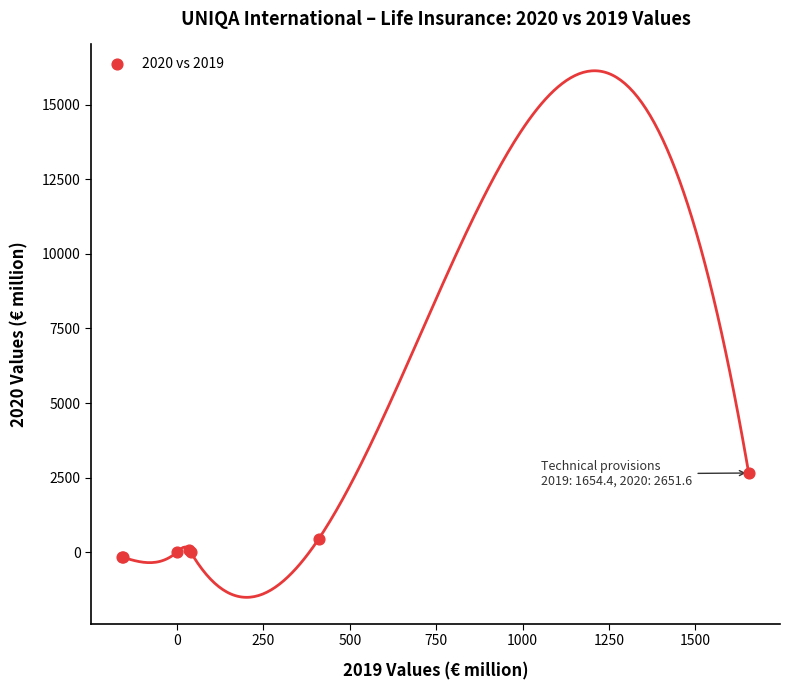

What Y value in the scatter plot is closest to 1235?

434.9